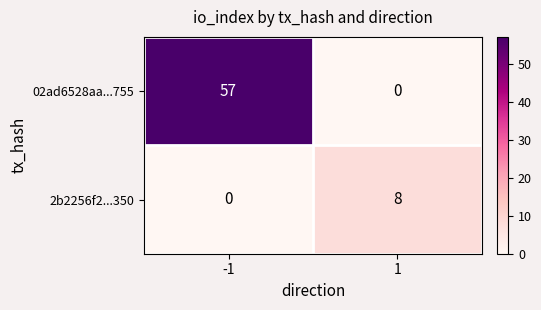

How many values in the 2b2256f2...350 series are below 8?

1